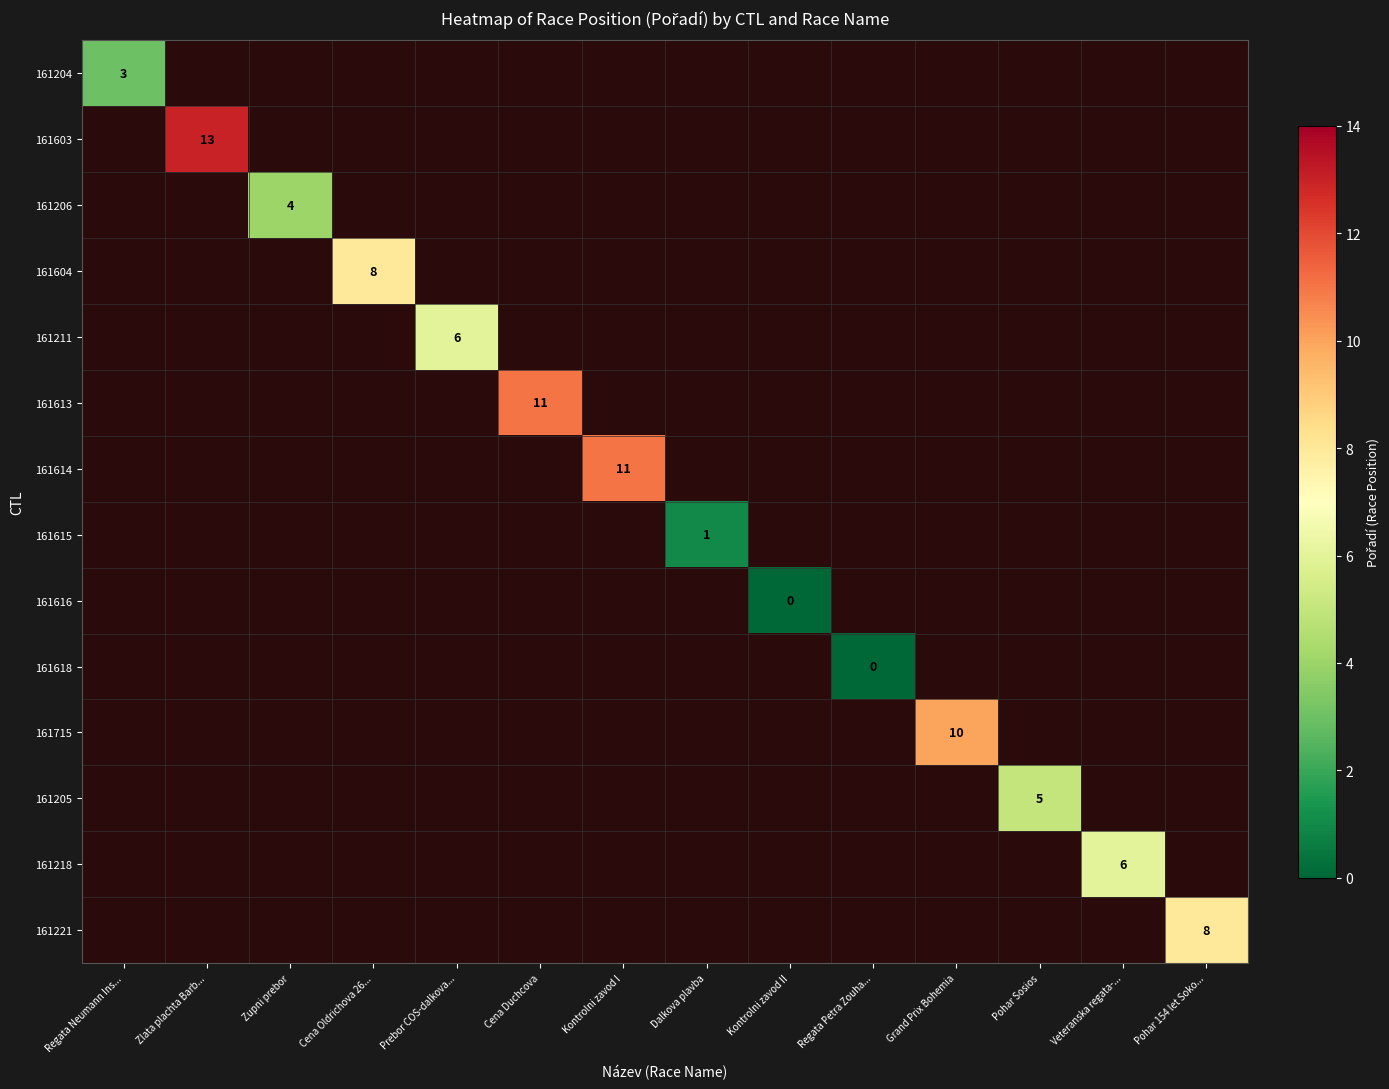

What is the minimum value for 161204?

3.0